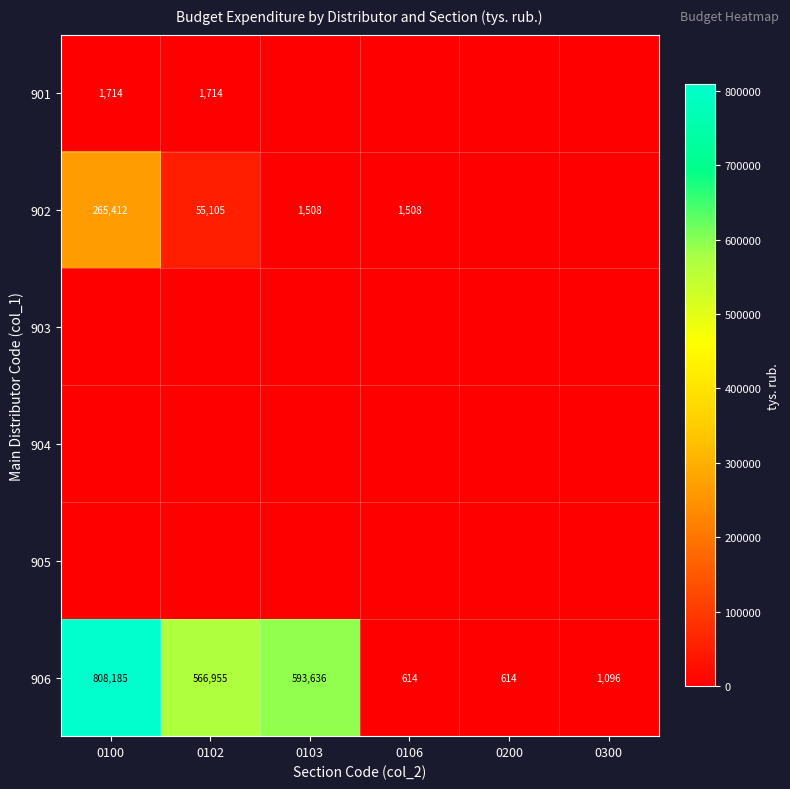

What is the total value across all series at 0102?

623773.9